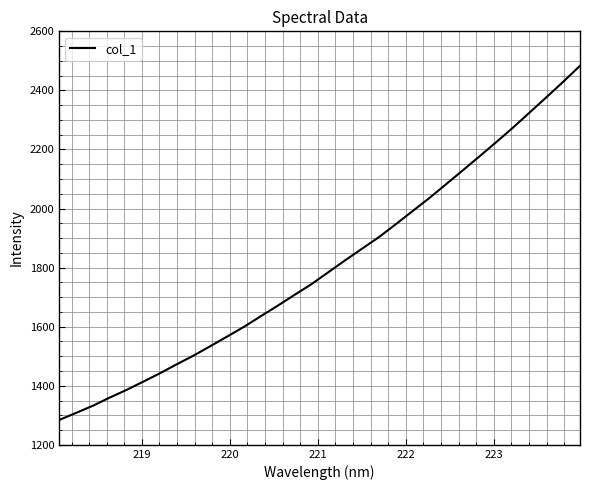

What is the smallest value displayed?

1284.2